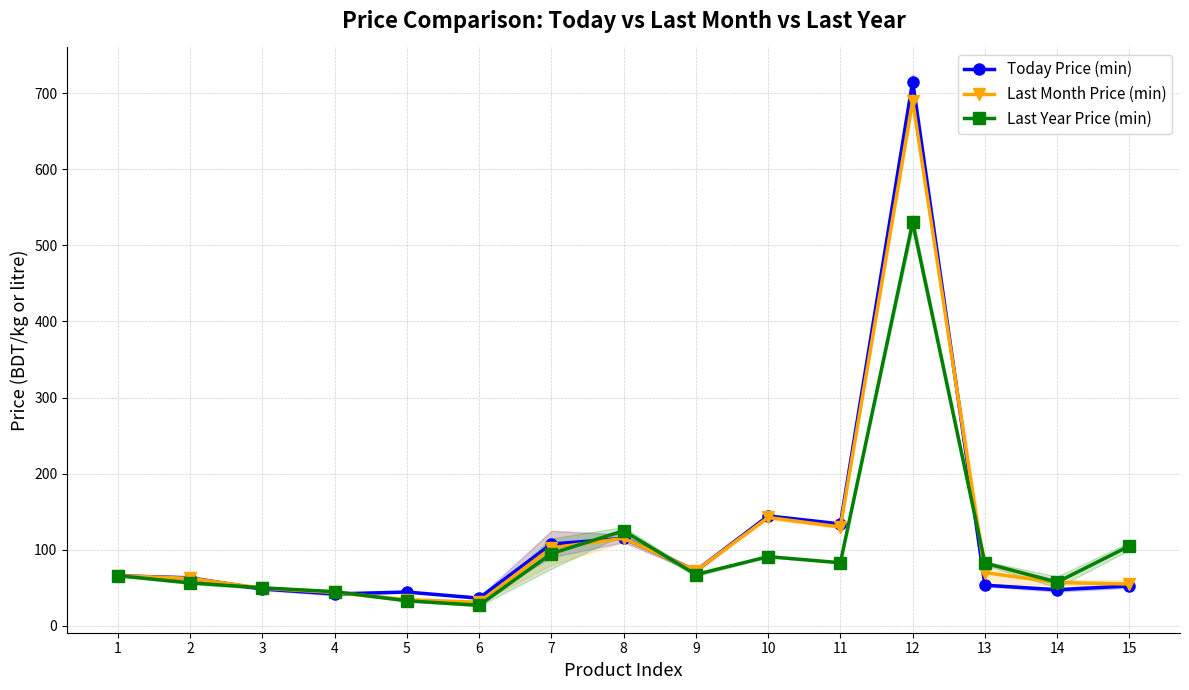

What is the difference between the maximum and second lowest values in the Last Month Price (min) series?

655.5